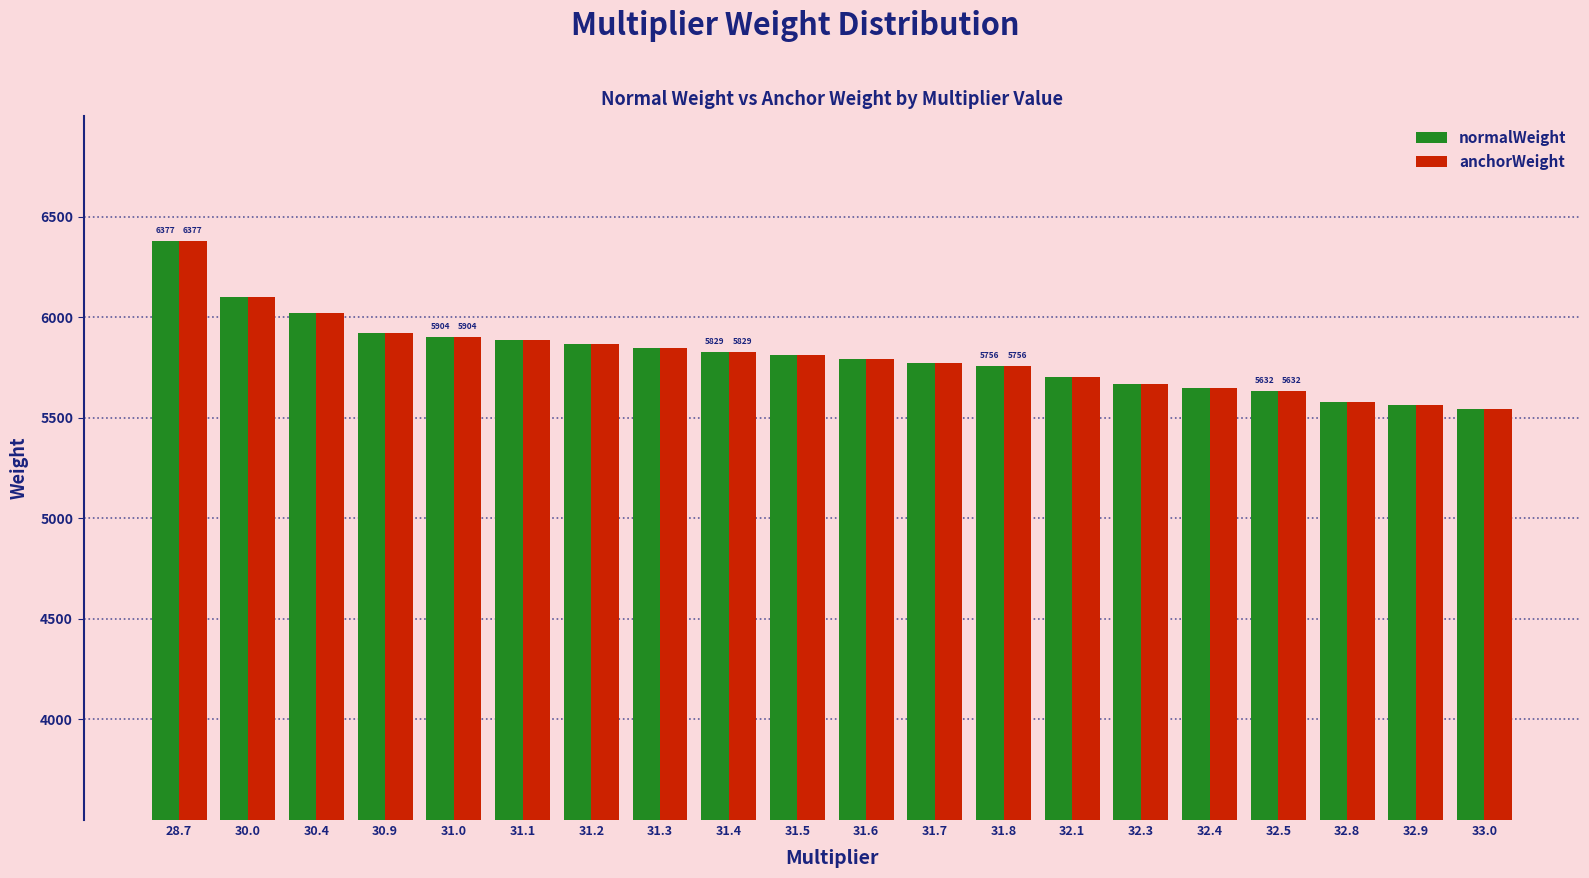

What is the average value of the anchorWeight series?

5811